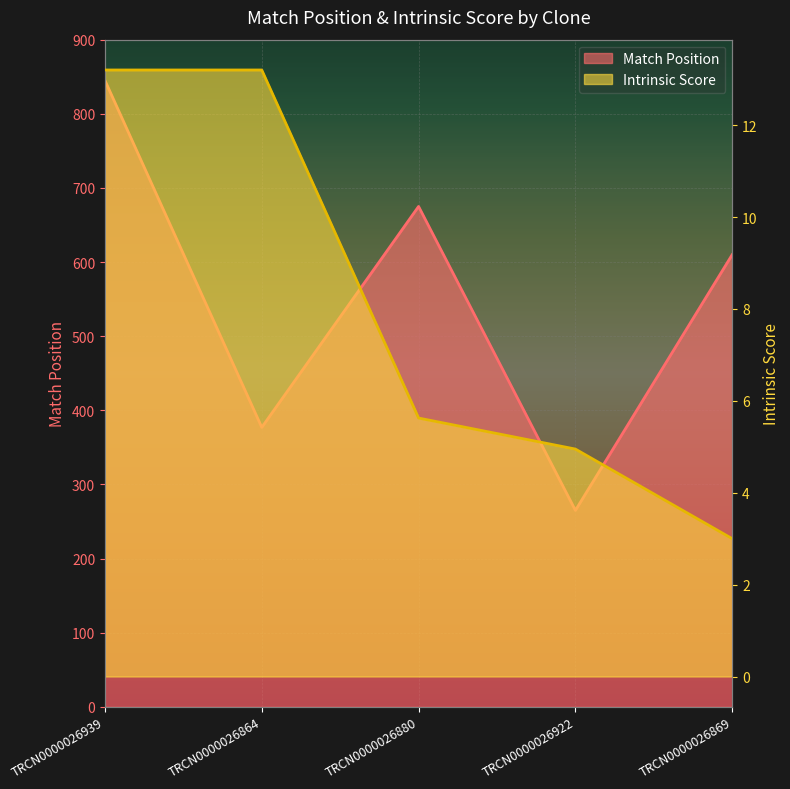

Reading left to right, what are all the values shown in this chart?

Match Position: 845.0	377.0	675.0	265.0	610.0
Intrinsic Score: 13.2	13.2	5.6	5.0	3.0